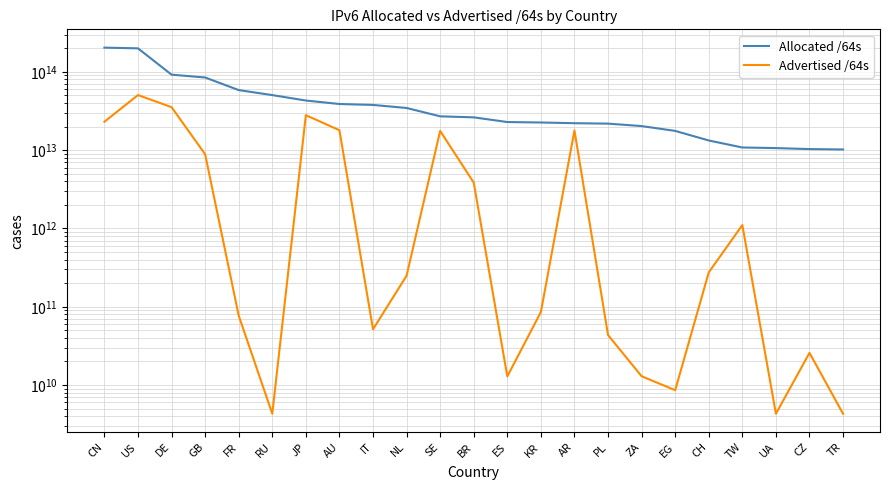

What is the highest value of the Allocated /64s series?

204199928397824